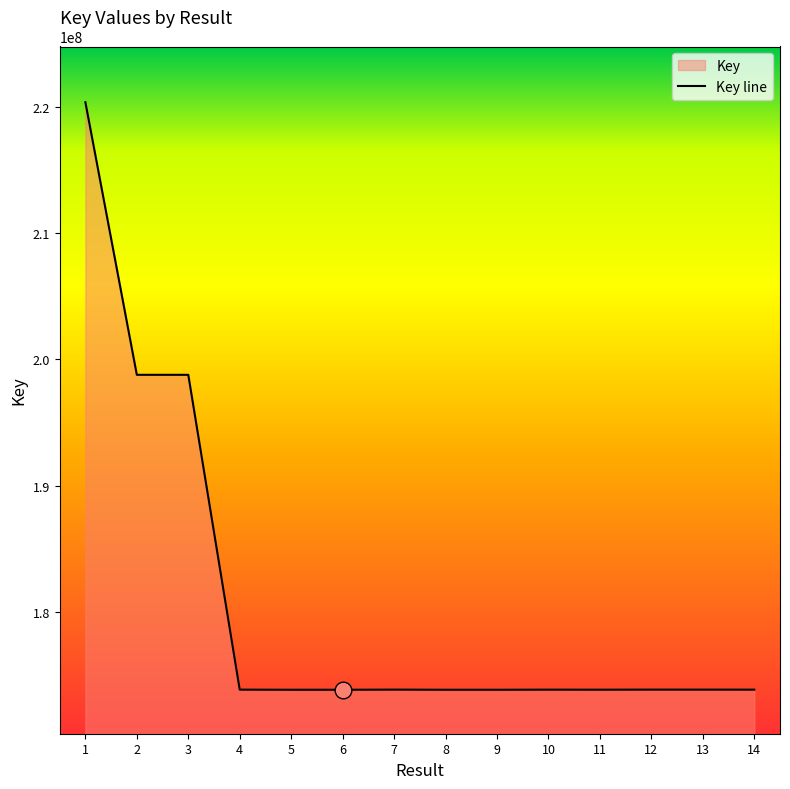

At which category does the data reach its first local valley?

2